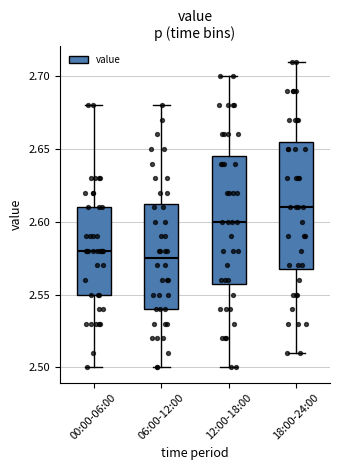

Reading left to right, read every box against the y-axis: the position of its median line, the range the box covers, and the ends of its whiskers. The values are not printed on the chart, so give them approximately, as read against the axis.

00:00-06:00: median 2.580, box 2.550 to 2.610, whiskers 2.500 to 2.680
06:00-12:00: median 2.575, box 2.540 to 2.615, whiskers 2.500 to 2.680
12:00-18:00: median 2.600, box 2.560 to 2.645, whiskers 2.500 to 2.700
18:00-24:00: median 2.610, box 2.570 to 2.655, whiskers 2.510 to 2.710